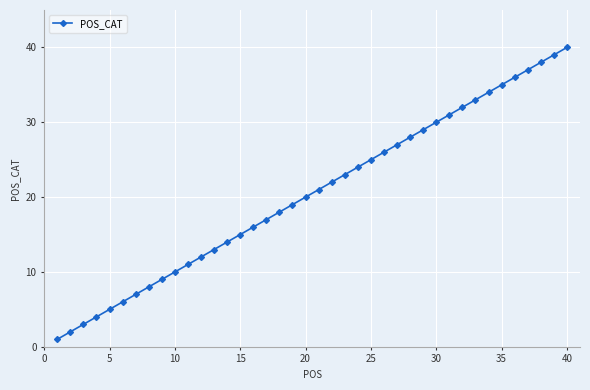

What is the difference between the second highest and minimum values?

38